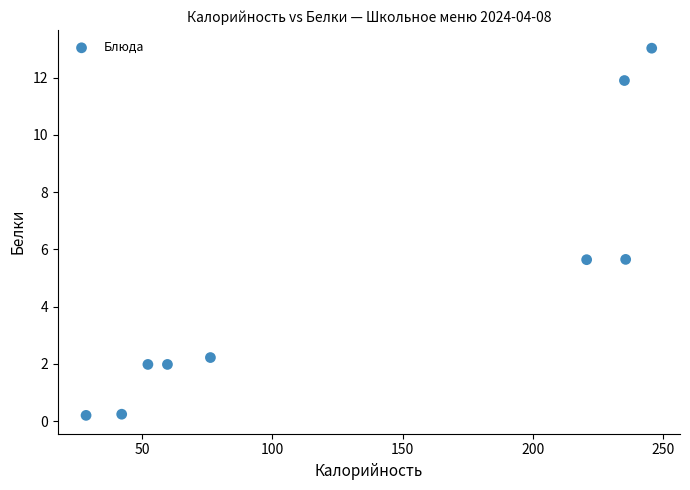

What is the range of X values (max minus min)?

217.1